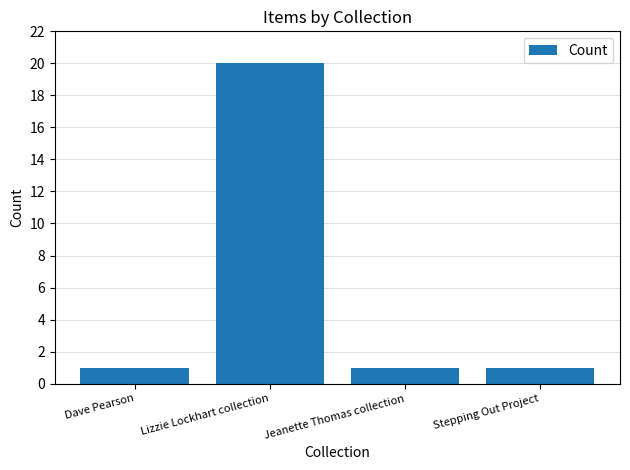

Is it true that the value at Lizzie Lockhart collection is 20?

True